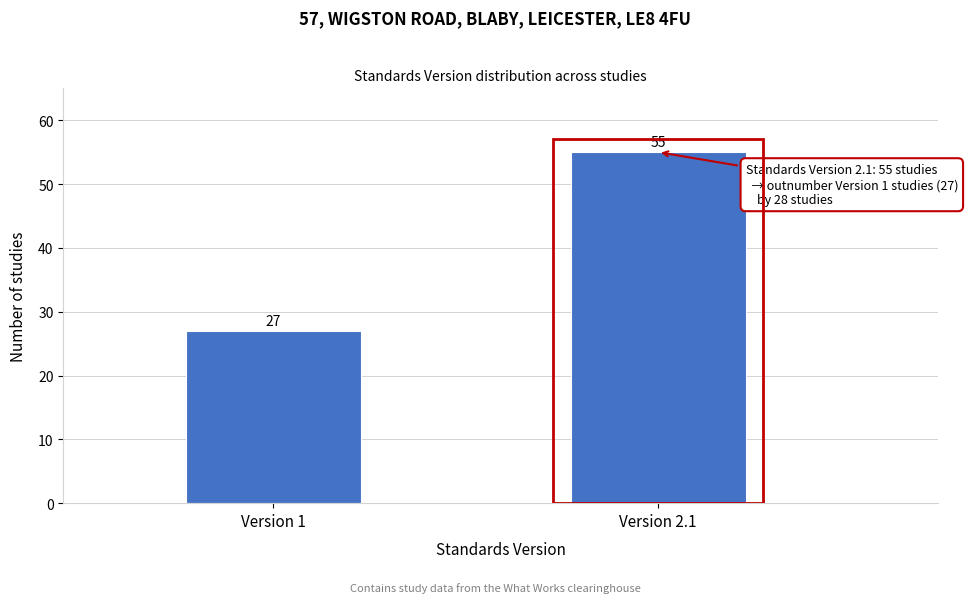

Reading right to left, extract all data points from this chart.

Version 2.1=55	Version 1=27